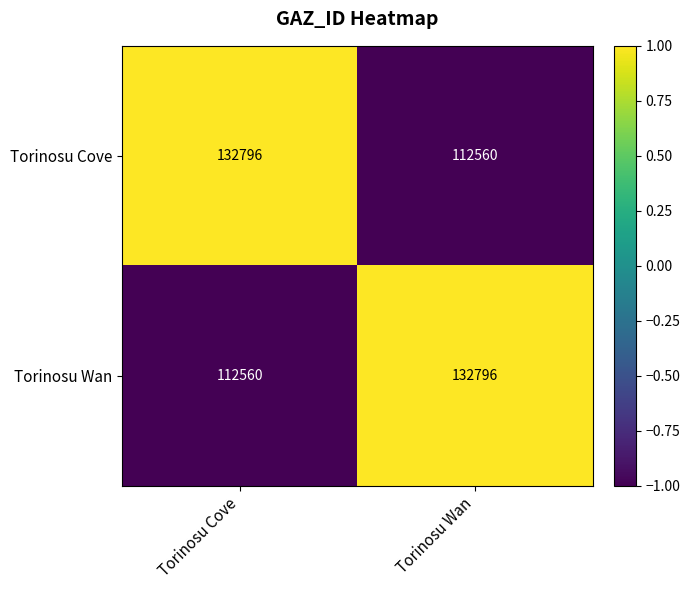

What is the difference between the highest and lowest values at Torinosu Cove?

20236